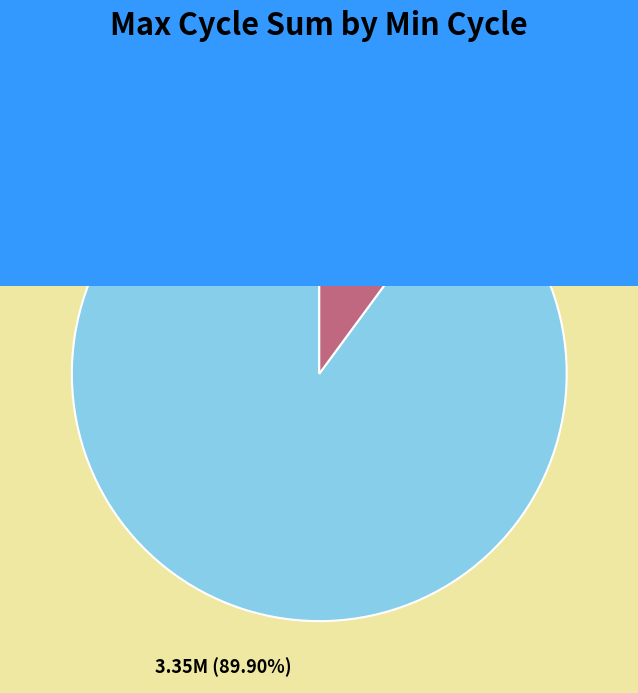

How many segments does this pie chart have?

2